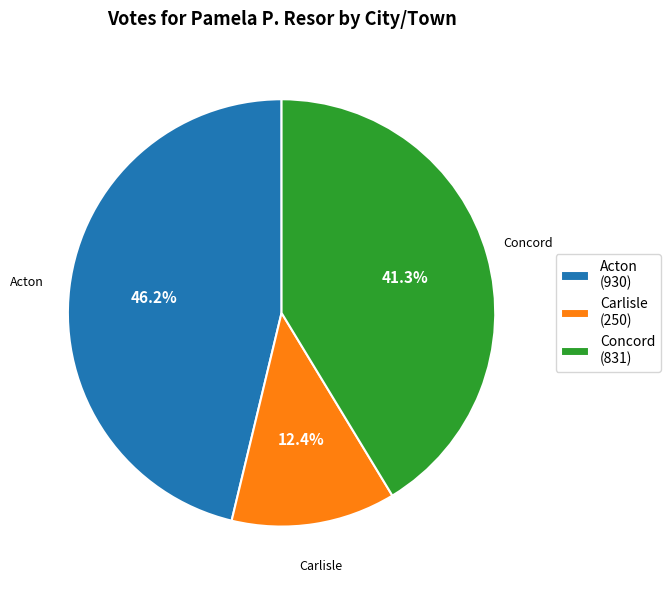

To the nearest percent, what portion does Carlisle represent?

12%